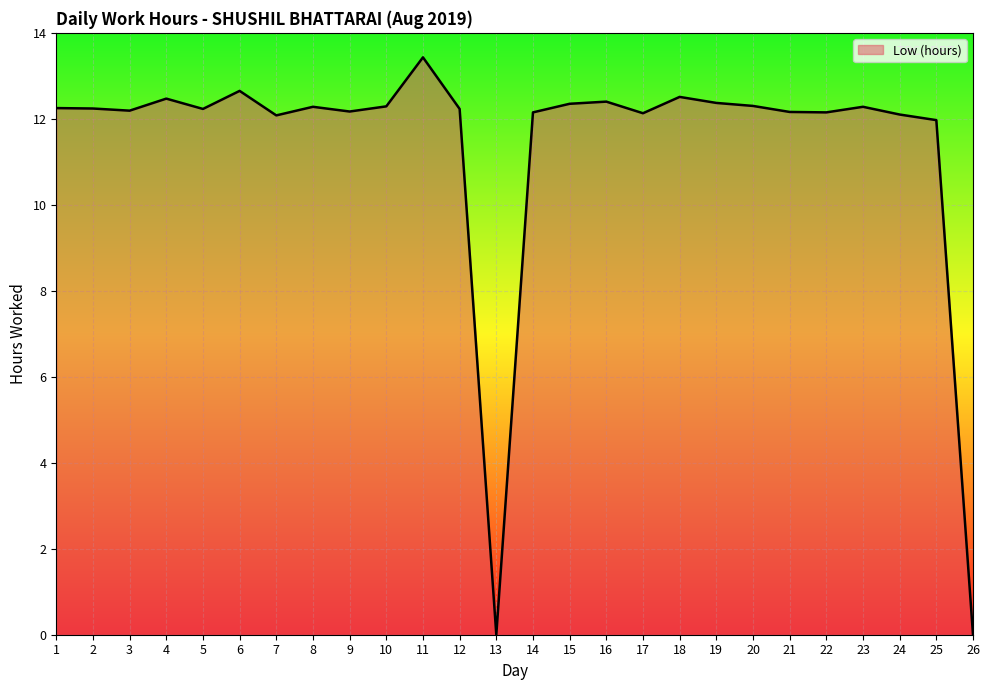

True or false: the data shows 12.4 at 16.

True